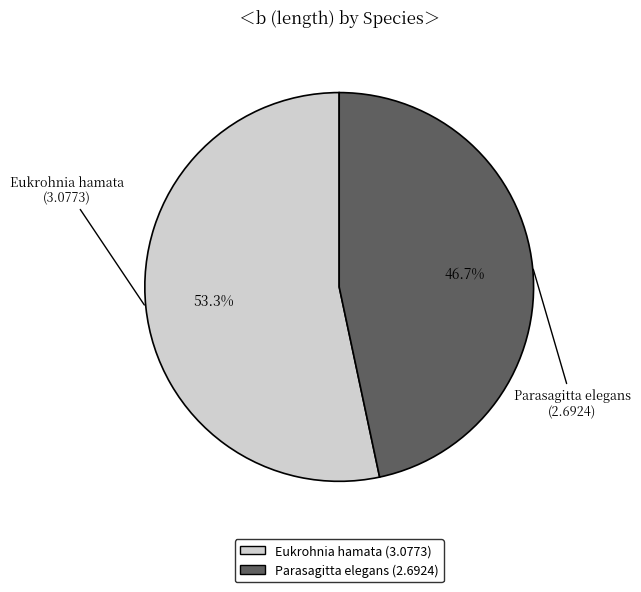

To the nearest percent, what is the difference between the largest and smallest slice percentages?

7%